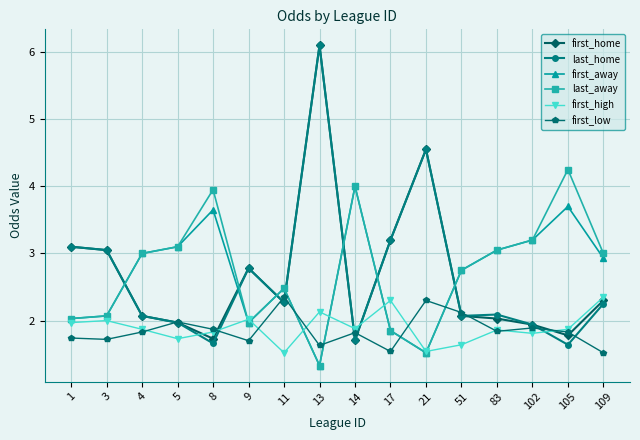

Which series changed the most between 5 and 109?

first_high